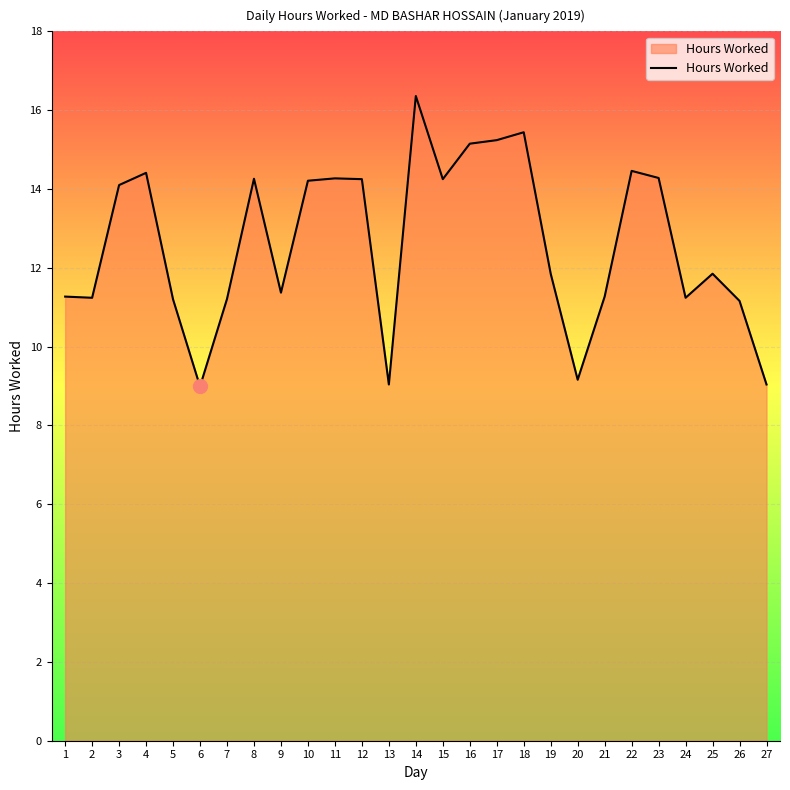

True or false: the data shows 11.2 at 2.

True